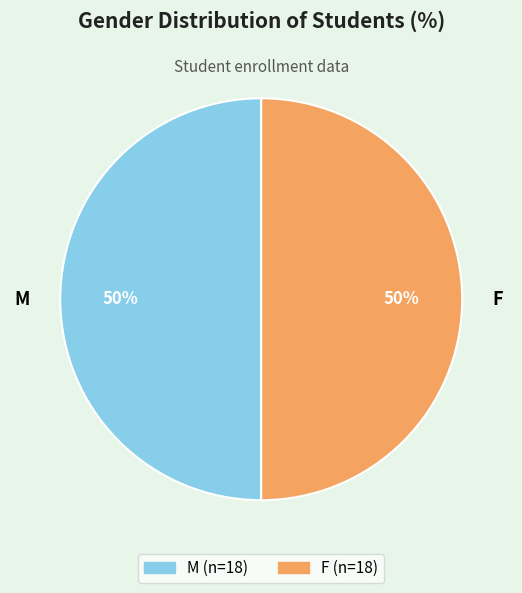

To the nearest percent, what is the average slice percentage?

50%